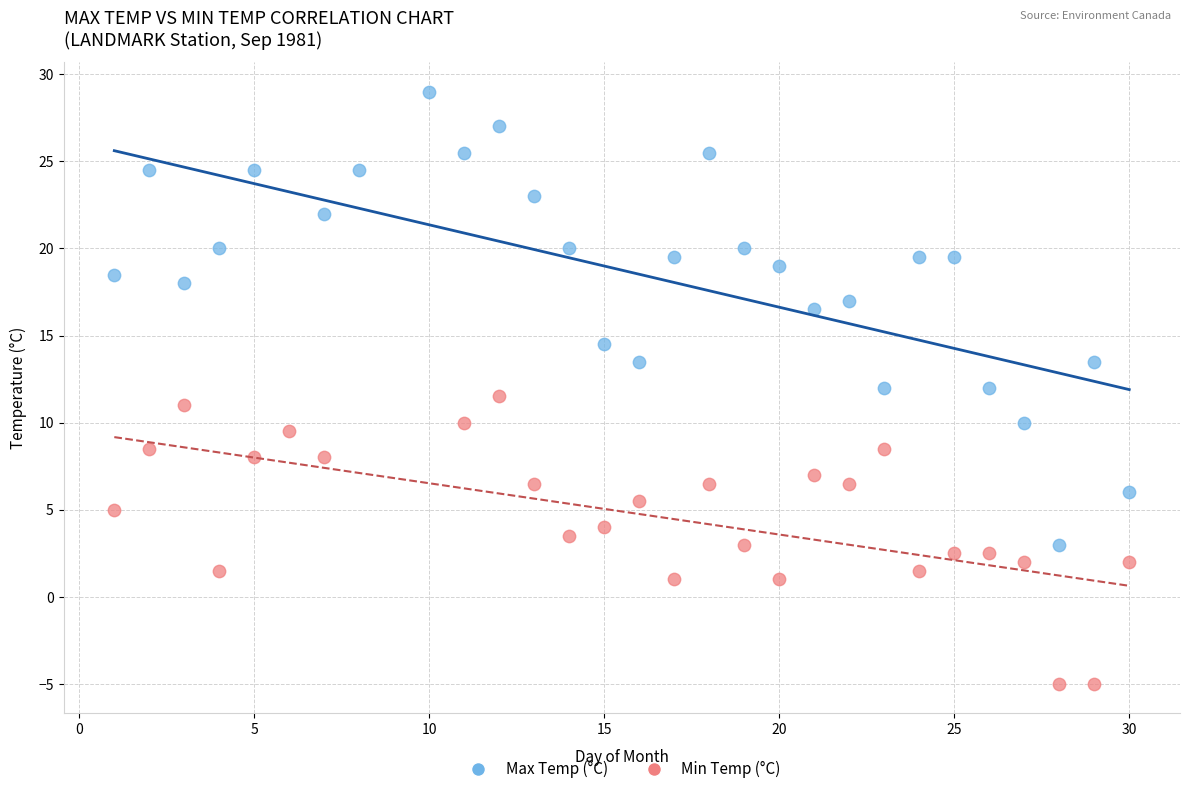

Which series has the widest spread of Y values?

Max Temp (°C)